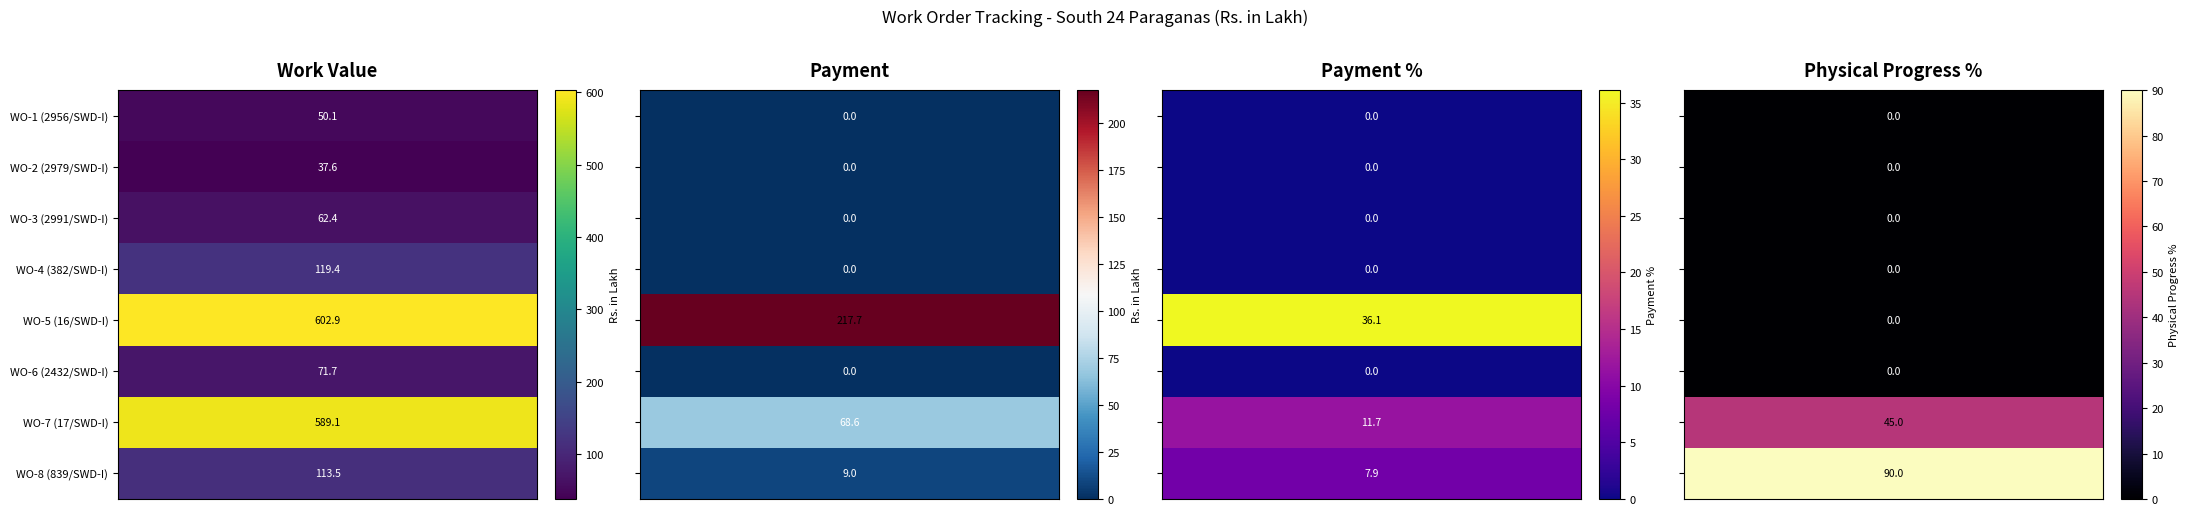

The value of Physical Progress % at WO-4 (382/SWD-I) is 30.9. True or false?

False